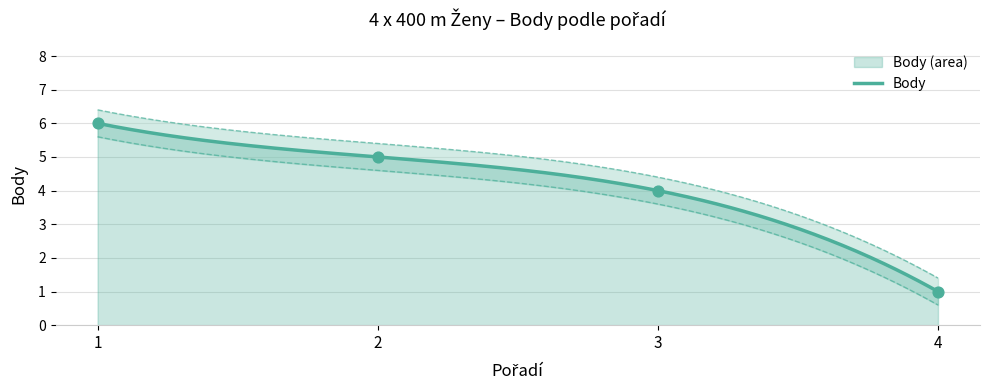

Which has a higher value, 2 or 3?

2